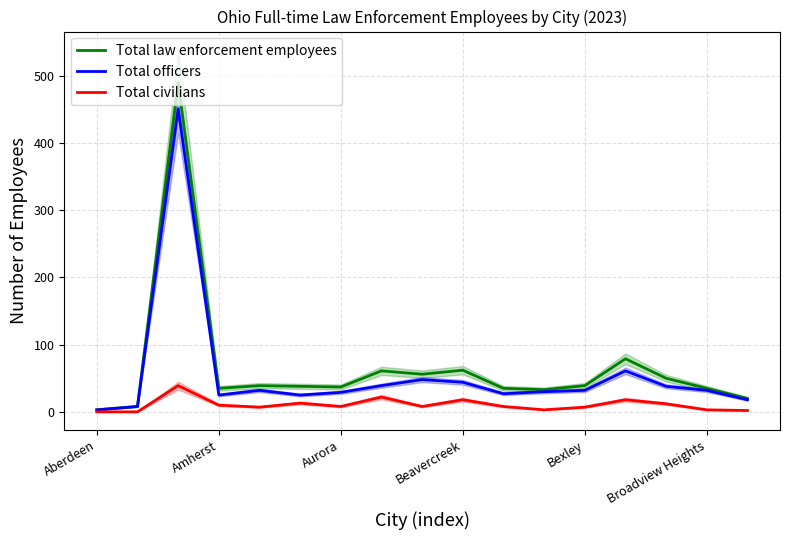

What is the minimum value for Total officers?

3